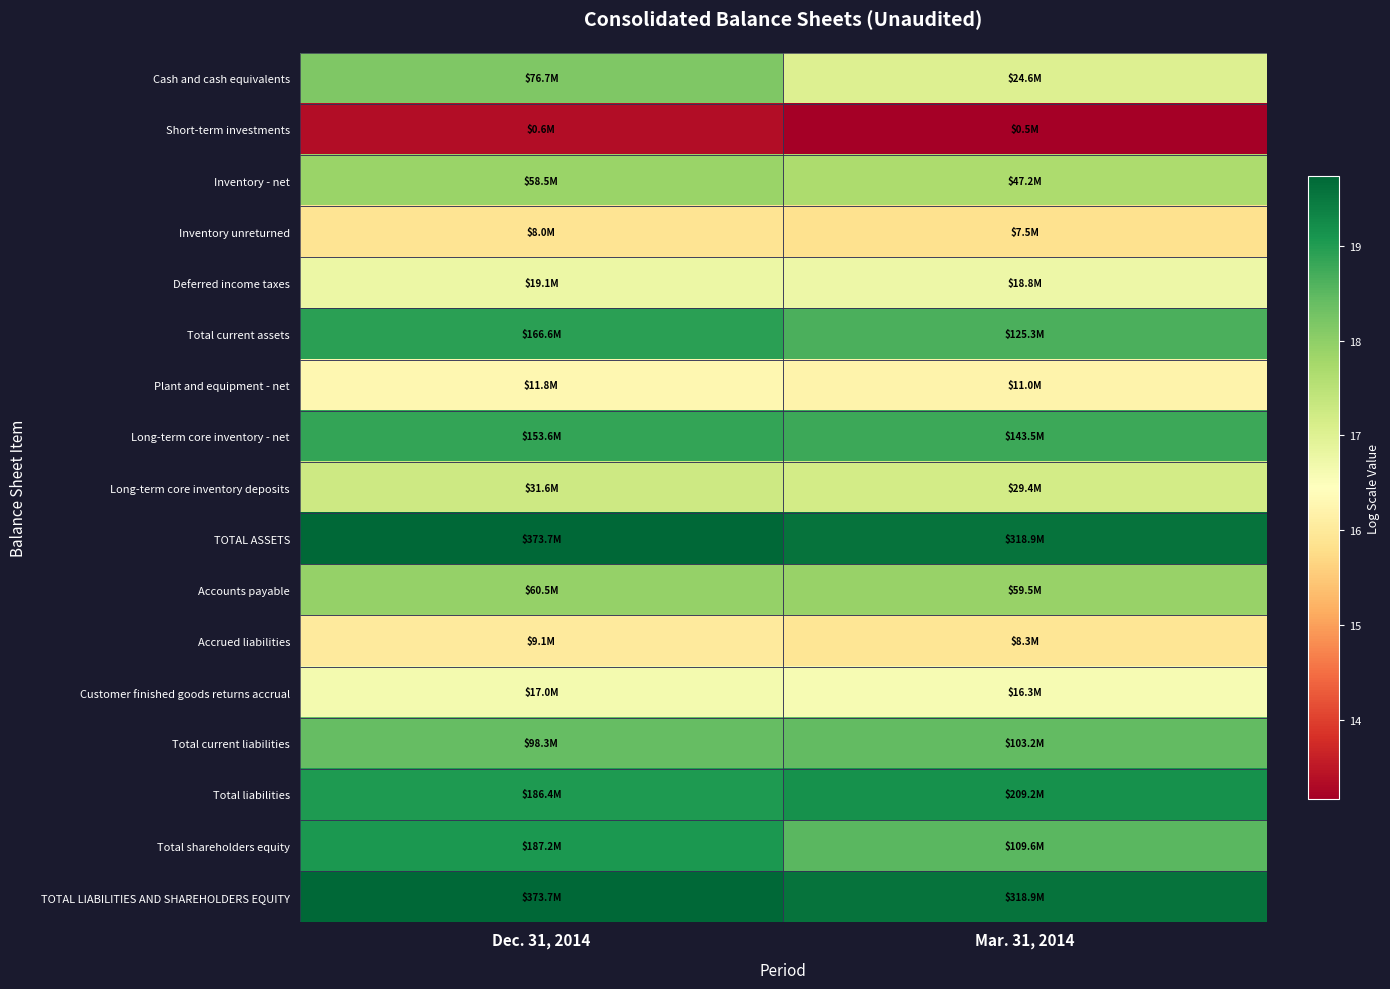

Reading left to right, transcribe all the data shown in this chart.

Cash and cash equivalents: Dec. 31, 2014=18.2	Mar. 31, 2014=17.0
Short-term investments: Dec. 31, 2014=13.4	Mar. 31, 2014=13.2
Inventory - net: Dec. 31, 2014=17.9	Mar. 31, 2014=17.7
Inventory unreturned: Dec. 31, 2014=15.9	Mar. 31, 2014=15.8
Deferred income taxes: Dec. 31, 2014=16.8	Mar. 31, 2014=16.7
Total current assets: Dec. 31, 2014=18.9	Mar. 31, 2014=18.6
Plant and equipment - net: Dec. 31, 2014=16.3	Mar. 31, 2014=16.2
Long-term core inventory - net: Dec. 31, 2014=18.9	Mar. 31, 2014=18.8
Long-term core inventory deposits: Dec. 31, 2014=17.3	Mar. 31, 2014=17.2
TOTAL ASSETS: Dec. 31, 2014=19.7	Mar. 31, 2014=19.6
Accounts payable: Dec. 31, 2014=17.9	Mar. 31, 2014=17.9
Accrued liabilities: Dec. 31, 2014=16.0	Mar. 31, 2014=15.9
Customer finished goods returns accrual: Dec. 31, 2014=16.6	Mar. 31, 2014=16.6
Total current liabilities: Dec. 31, 2014=18.4	Mar. 31, 2014=18.5
Total liabilities: Dec. 31, 2014=19.0	Mar. 31, 2014=19.2
Total shareholders equity: Dec. 31, 2014=19.0	Mar. 31, 2014=18.5
TOTAL LIABILITIES AND SHAREHOLDERS EQUITY: Dec. 31, 2014=19.7	Mar. 31, 2014=19.6